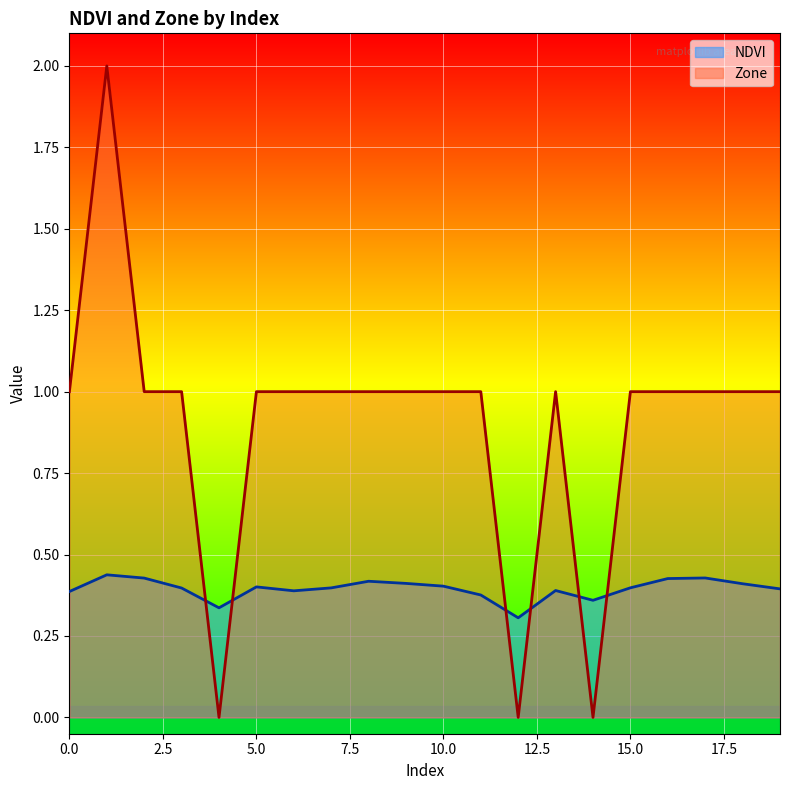

At which category does the chart reach its minimum across all series?

4